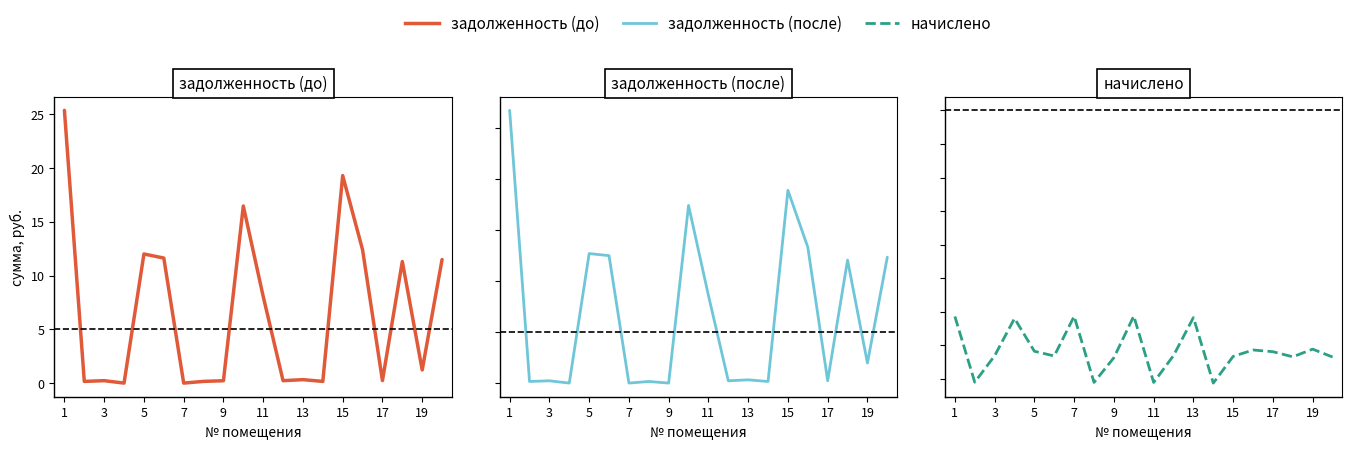

How many intersections are there between задолженность (до) and начислено?

10